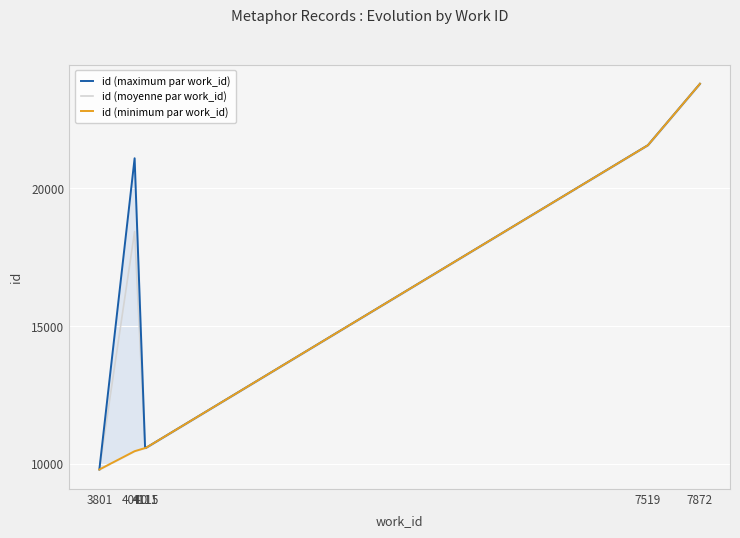

Reading left to right, extract all data points from this chart.

id (maximum par work_id): 9796	21098	10575	10577	21572	23802
id (moyenne par work_id): 9796	18438	10575	10577	21571	23802
id (minimum par work_id): 9796	10461	10575	10577	21570	23802